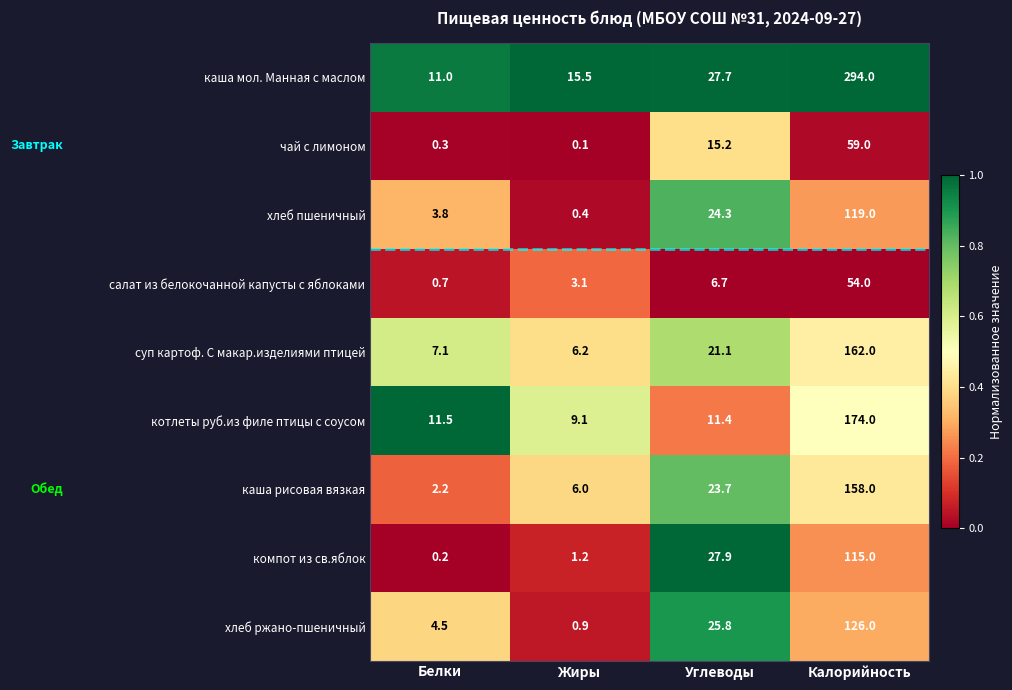

What is the difference between the каша рисовая вязкая values at Углеводы and Белки?

21.5